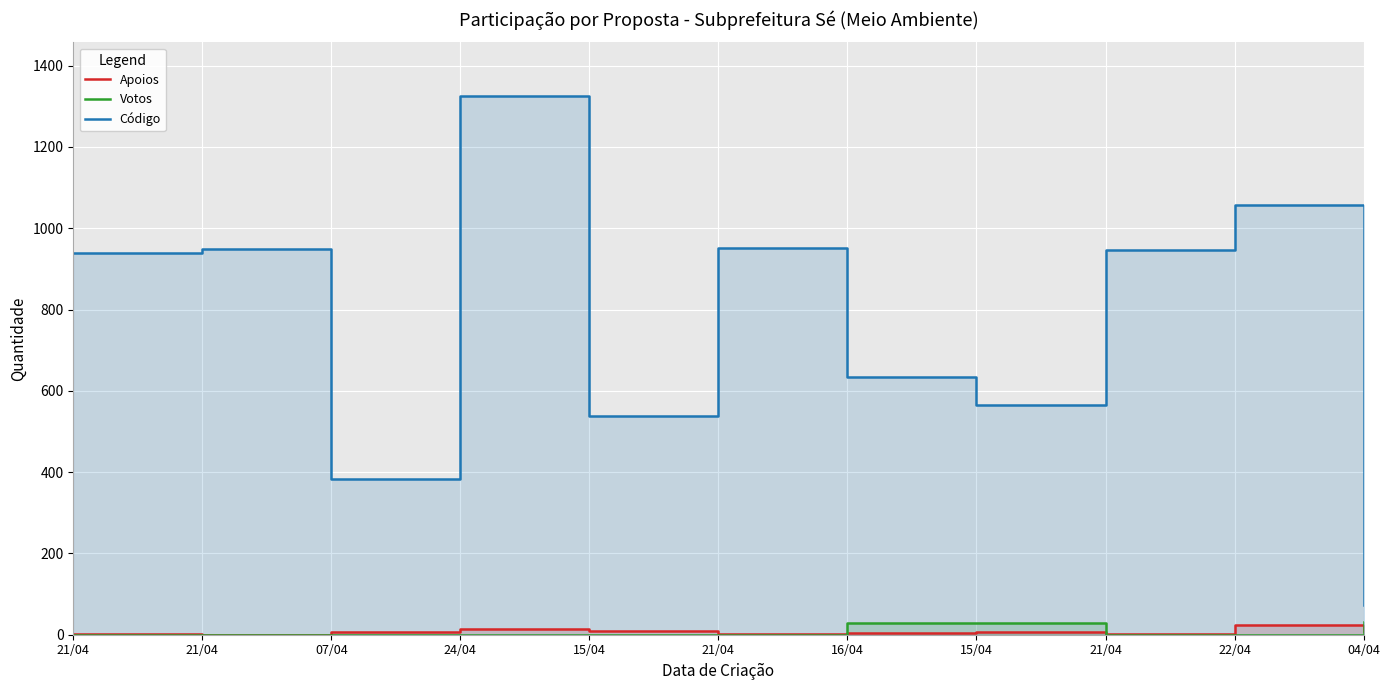

Reading left to right, transcribe all the data shown in this chart.

Apoios: 21/04=1	21/04=0	07/04=6	24/04=14	15/04=8	21/04=1	16/04=5	15/04=7	21/04=2	22/04=24	04/04=9
Votos: 21/04=0	21/04=0	07/04=0	24/04=0	15/04=0	21/04=0	16/04=28	15/04=29	21/04=0	22/04=0	04/04=32
Código: 21/04=940	21/04=949	07/04=383	24/04=1325	15/04=538	21/04=952	16/04=633	15/04=564	21/04=947	22/04=1057	04/04=72